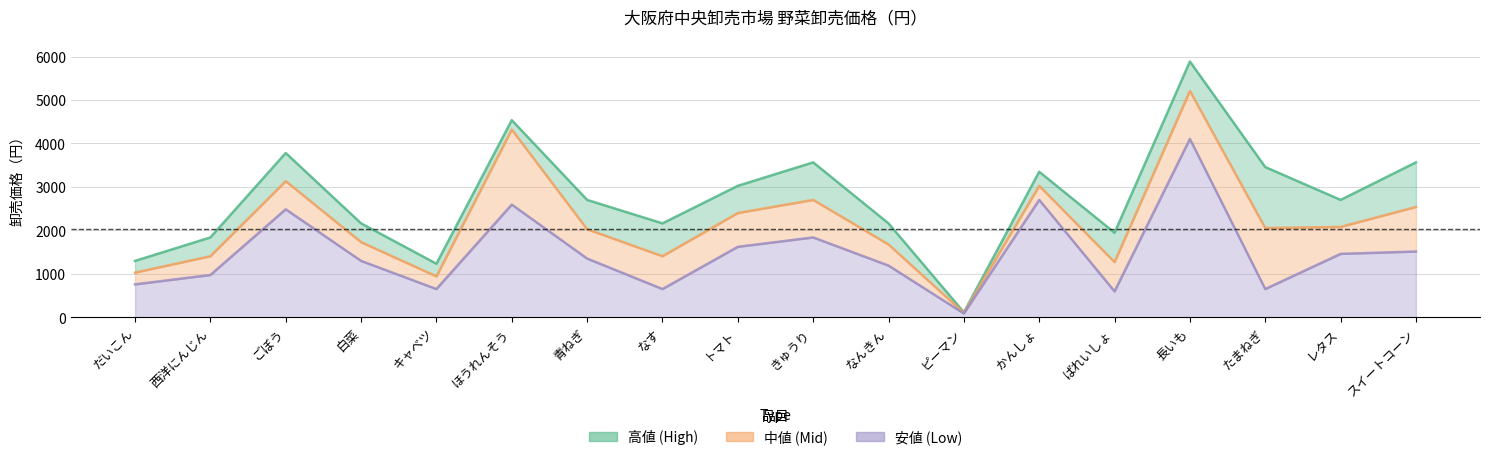

What is the sum of all 安値_line values?

26492